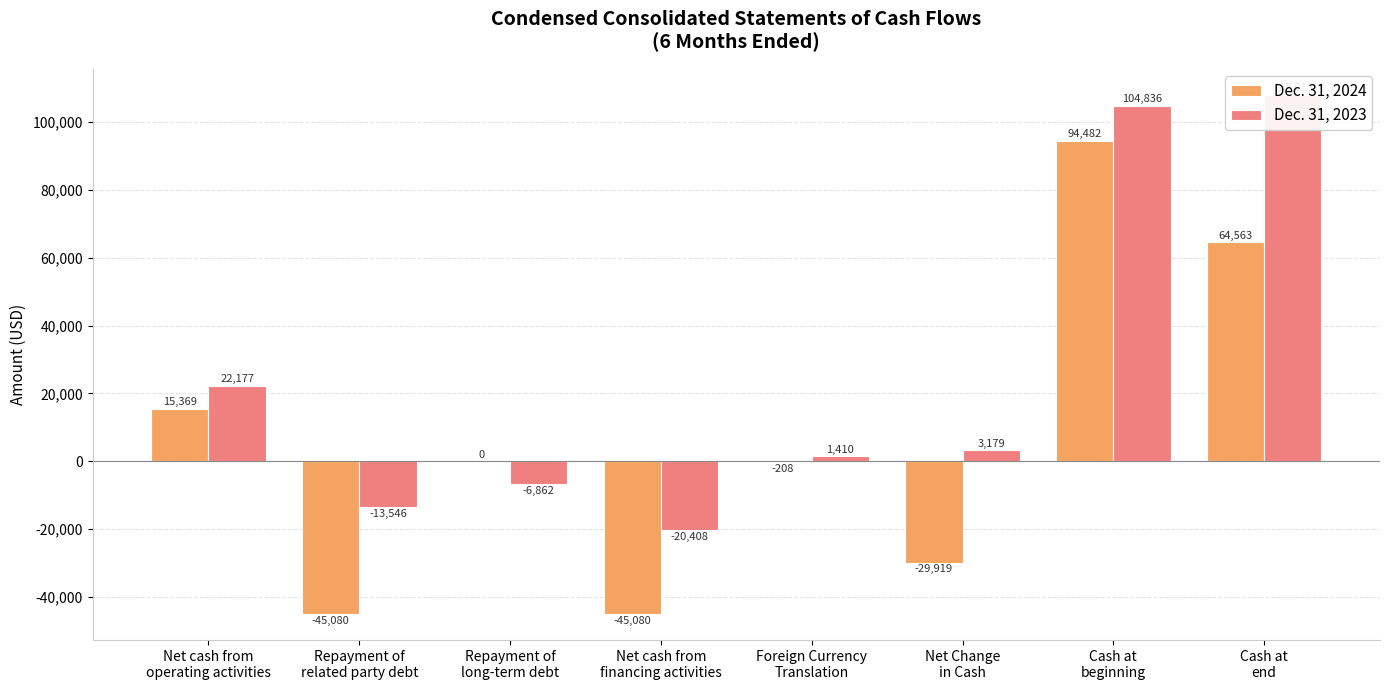

Reading left to right, what are all the values shown in this chart?

Dec. 31, 2024: Net cash from
operating activities=15369	Repayment of
related party debt=-45080	Repayment of
long-term debt=0	Net cash from
financing activities=-45080	Foreign Currency
Translation=-208	Net Change
in Cash=-29919	Cash at
beginning=94482	Cash at
end=64563
Dec. 31, 2023: Net cash from
operating activities=22177	Repayment of
related party debt=-13546	Repayment of
long-term debt=-6862	Net cash from
financing activities=-20408	Foreign Currency
Translation=1410	Net Change
in Cash=3179	Cash at
beginning=104836	Cash at
end=108015